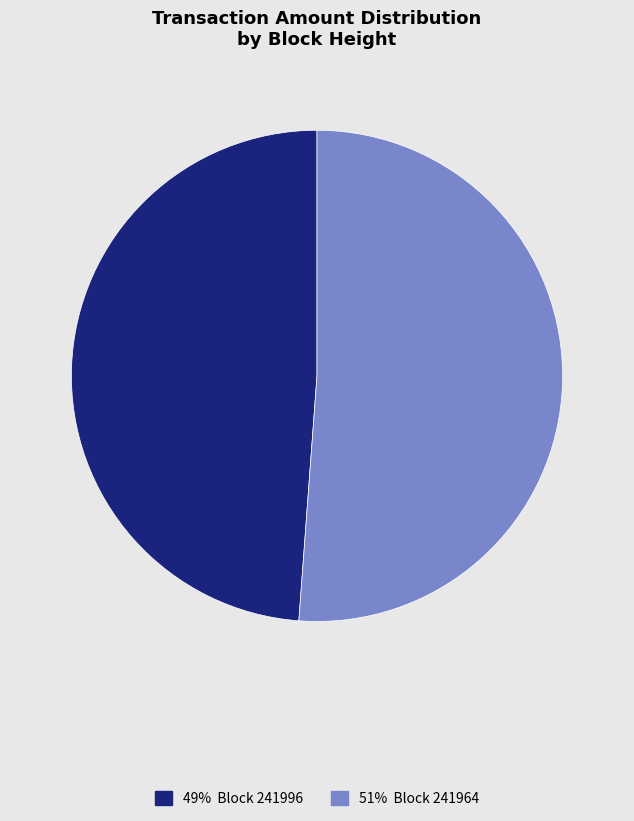

Is there any slice that represents more than half of the pie?

Yes